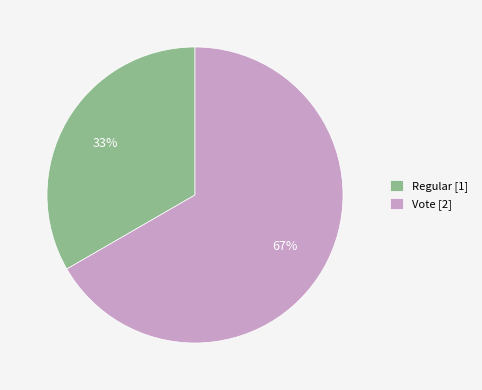

To the nearest percent, what is the combined percentage of Vote [2] and Regular [1]?

100%